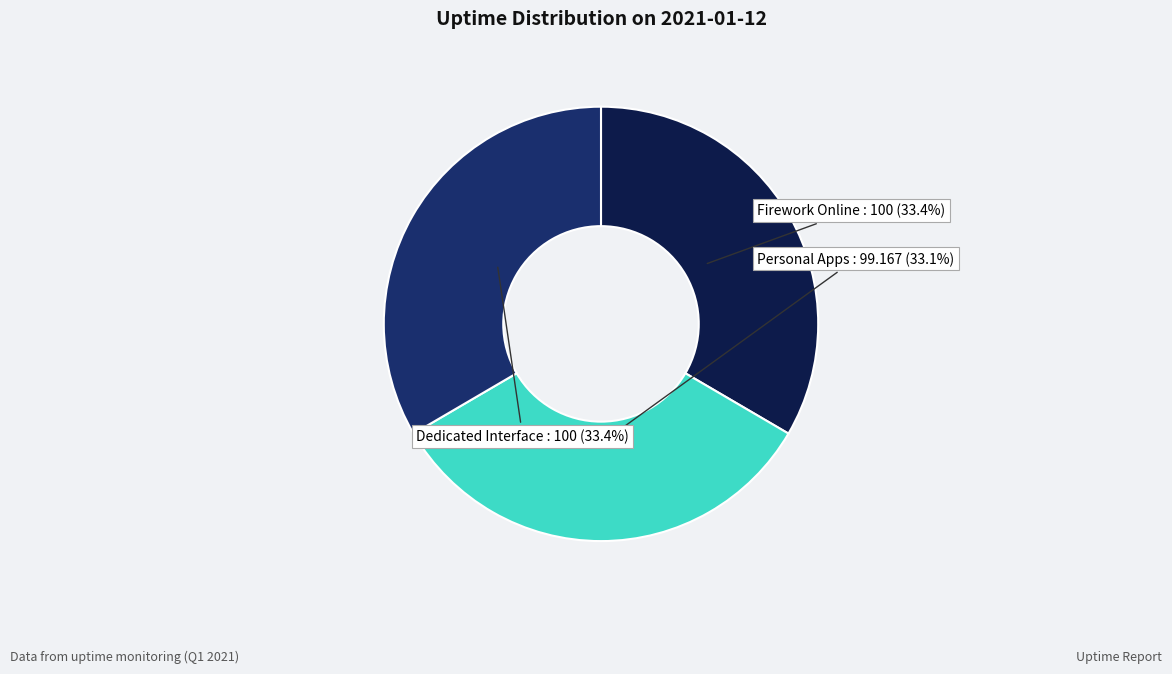

Is it true that Firework Online is 22% of the pie?

False